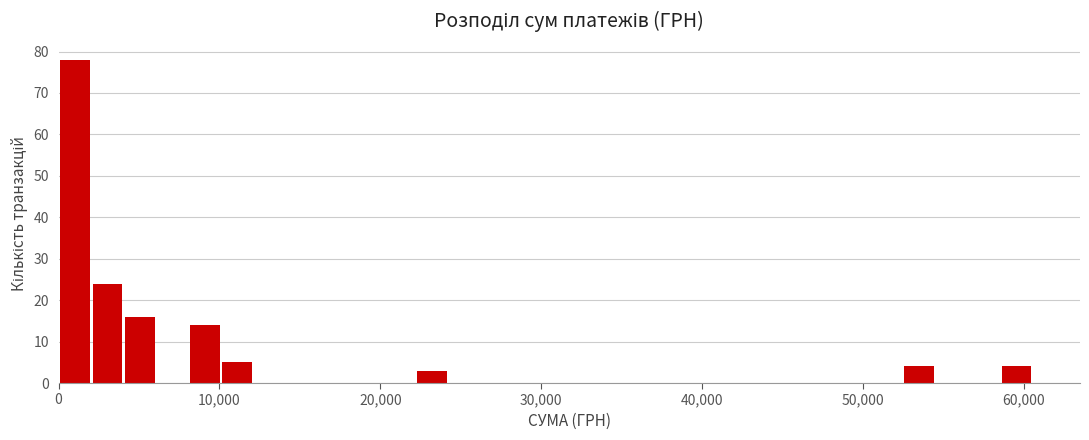

Read against the x-axis, roughly where is the centre of the tallest bar?

1000